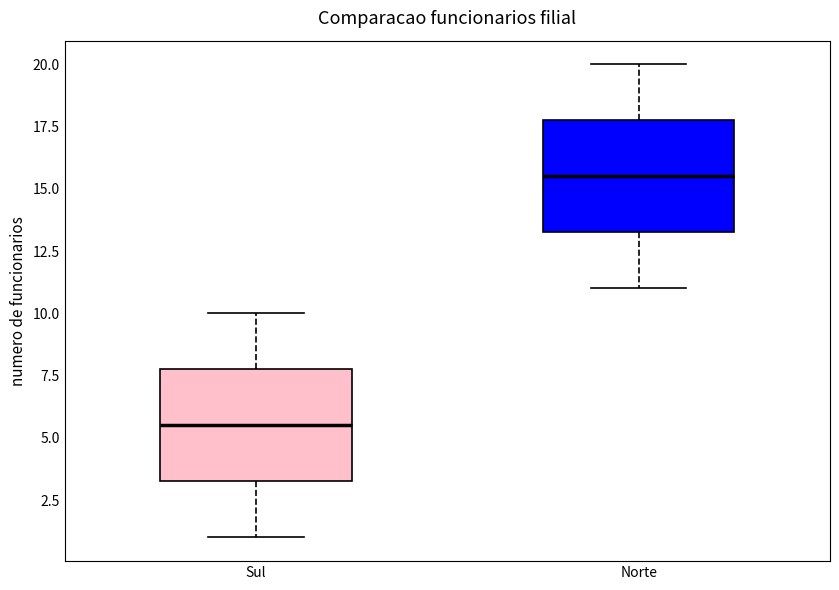

Which box has the lowest median line?

Sul